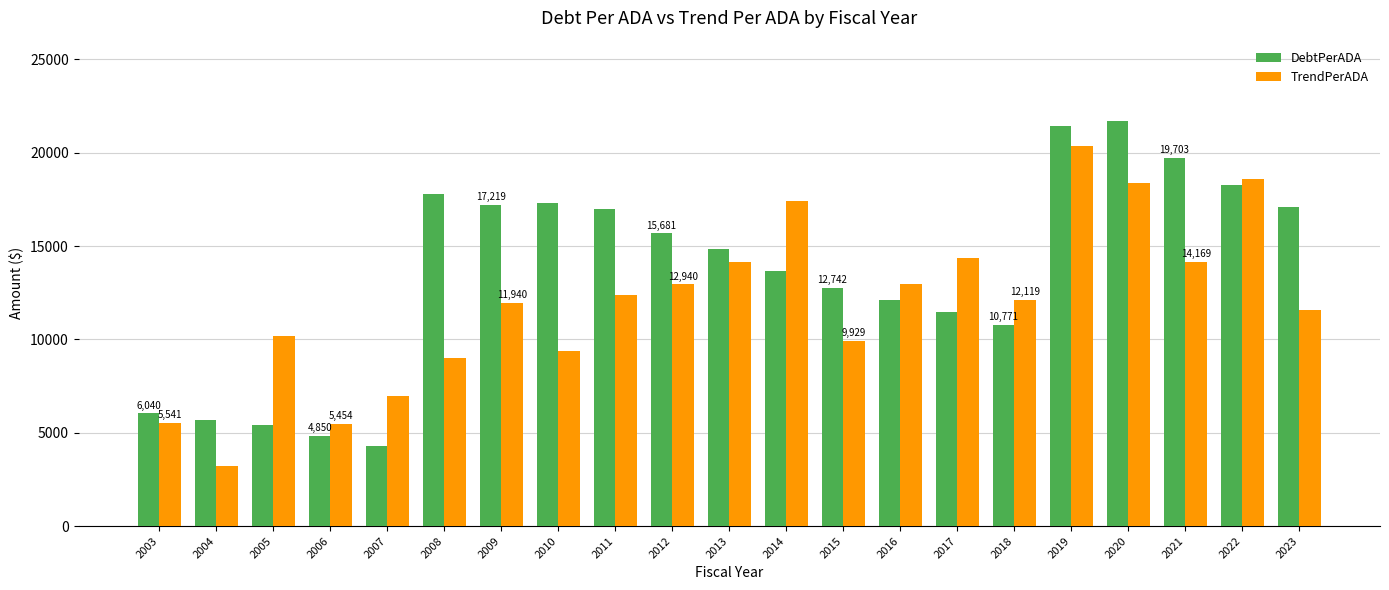

Which series changed the most between 2014 and 2023?

TrendPerADA